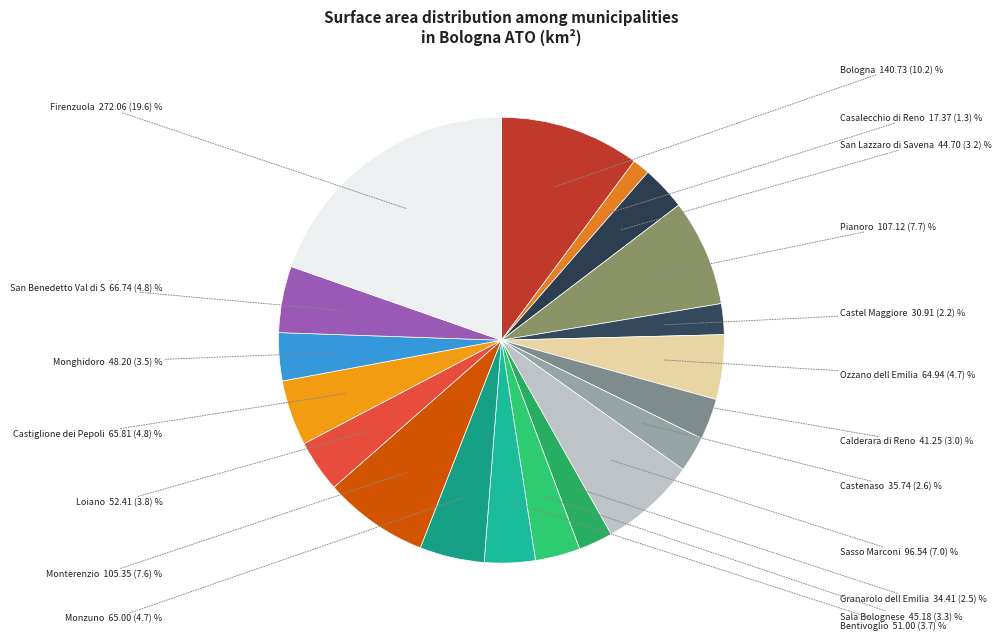

How many segments does this pie chart have?

19